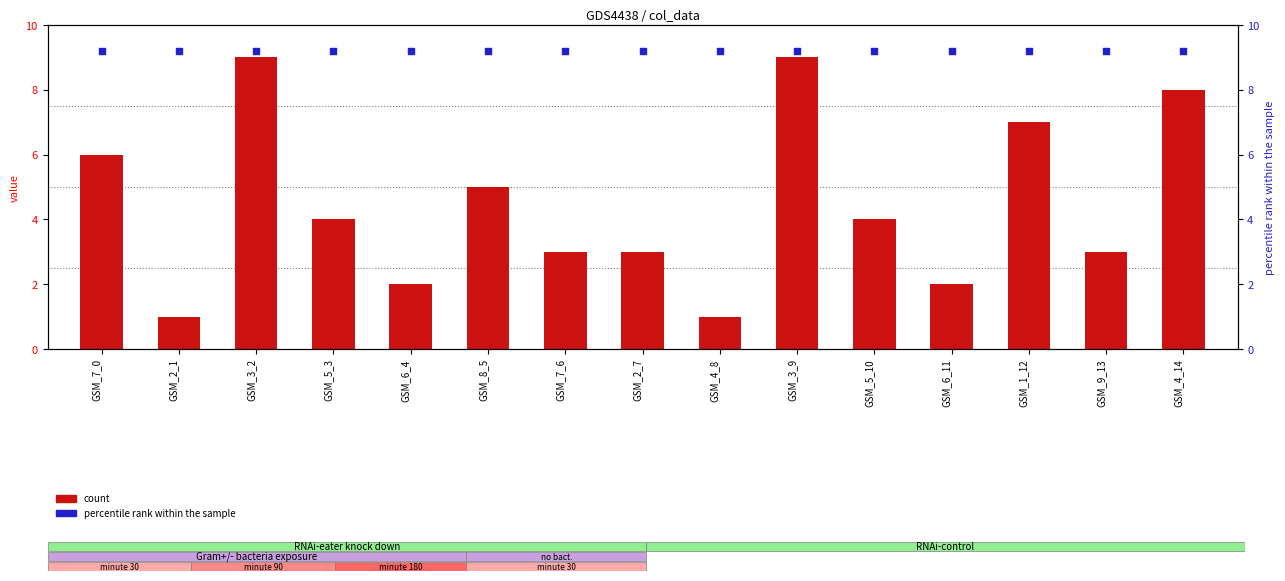

At how many categories does at least one series exceed 4?

15